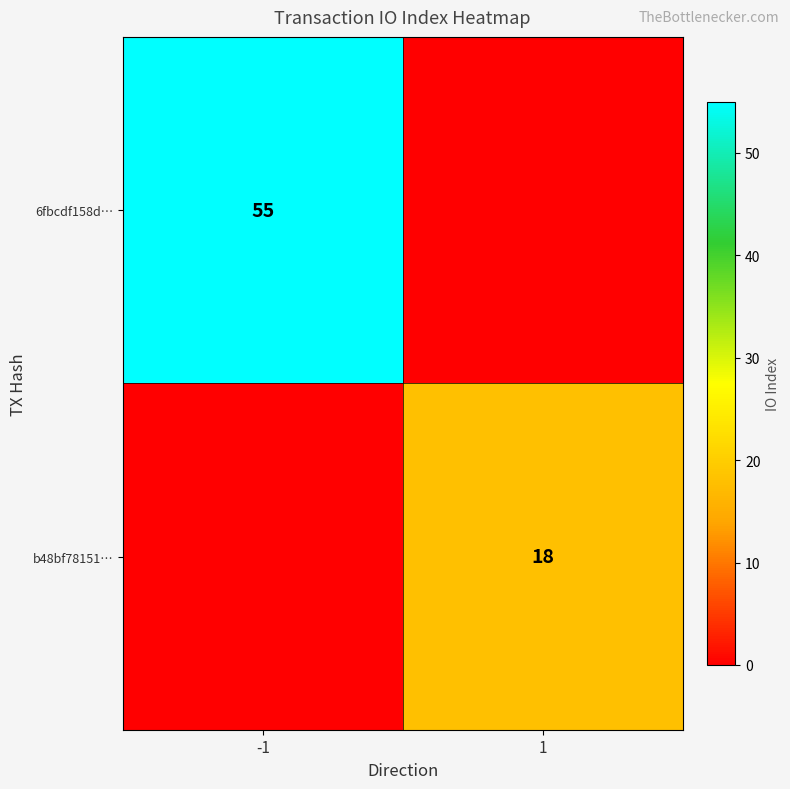

True or false: b48bf78151… has a value of 29 at 1.

False